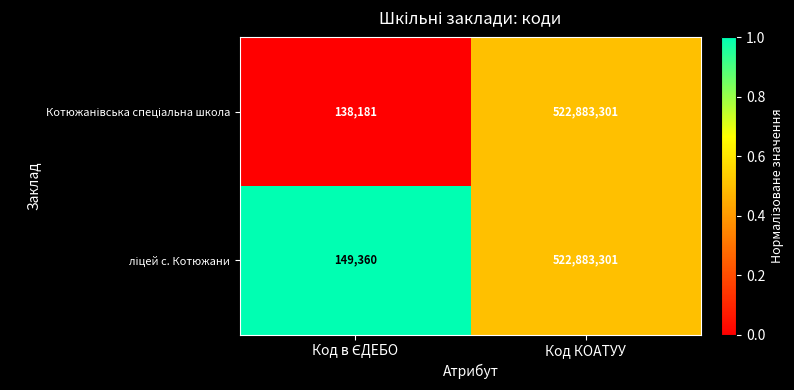

At which category is the sum across all series the highest?

Код КОАТУУ